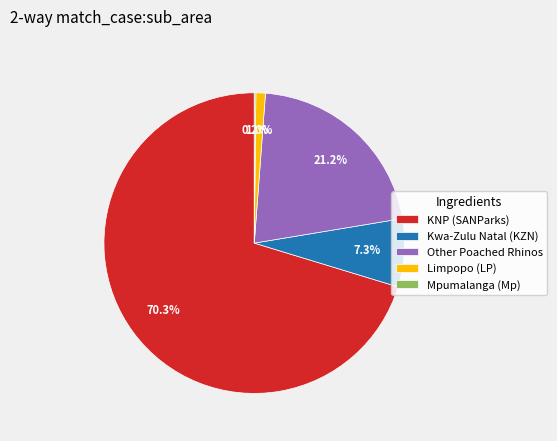

Which category has the biggest portion of the pie?

KNP (SANParks)